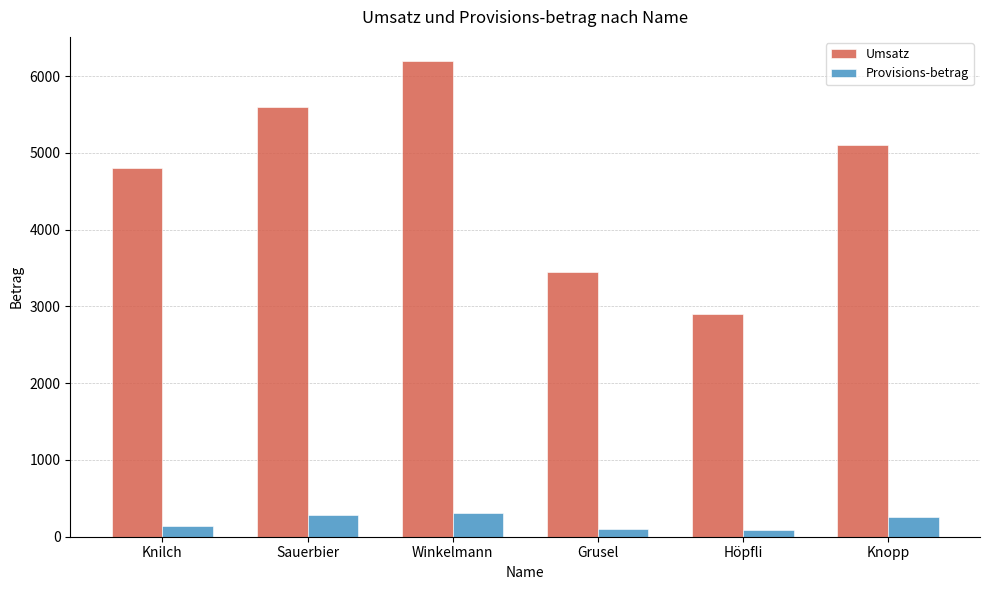

Between Sauerbier and Höpfli, which series saw the biggest shift?

Umsatz